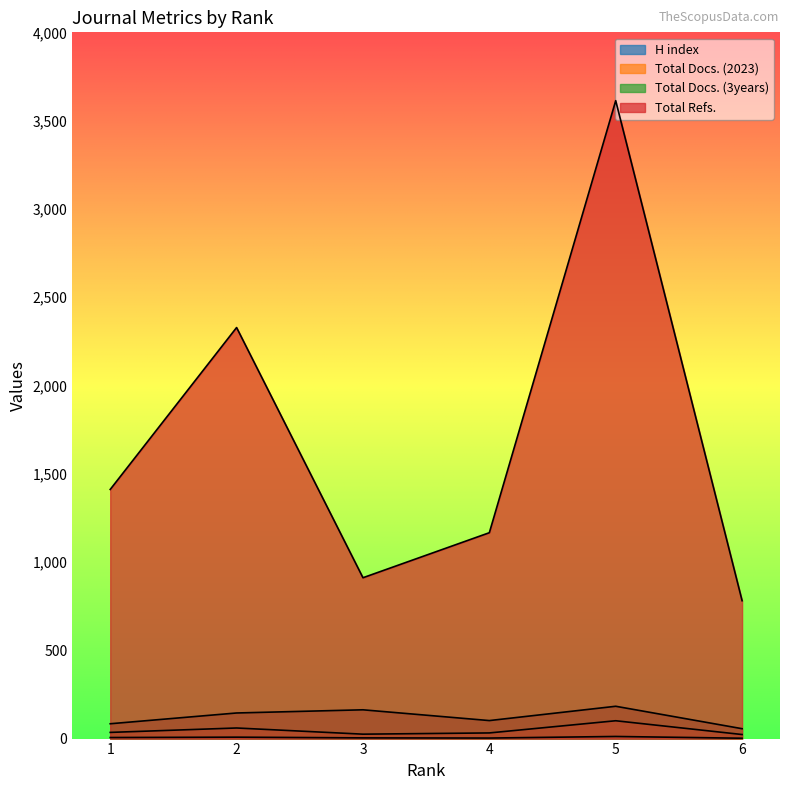

Rank the series at 5 from highest to lowest value.

Total Refs., Total Docs. (3years), Total Docs. (2023), H index